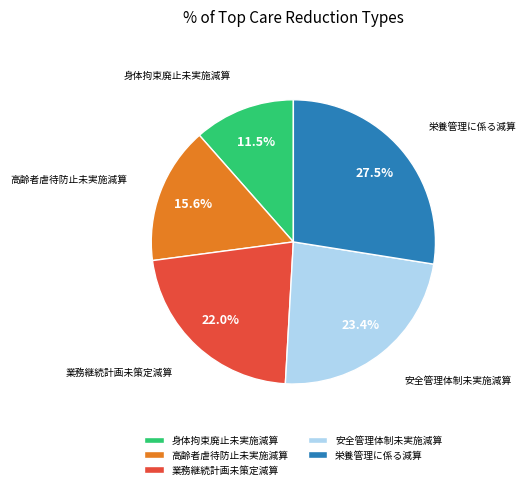

Count the number of slices in the pie.

5